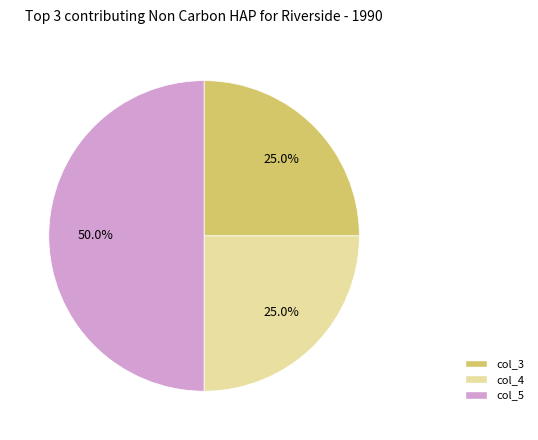

What percentage is NOT represented by col_5?

50.0%